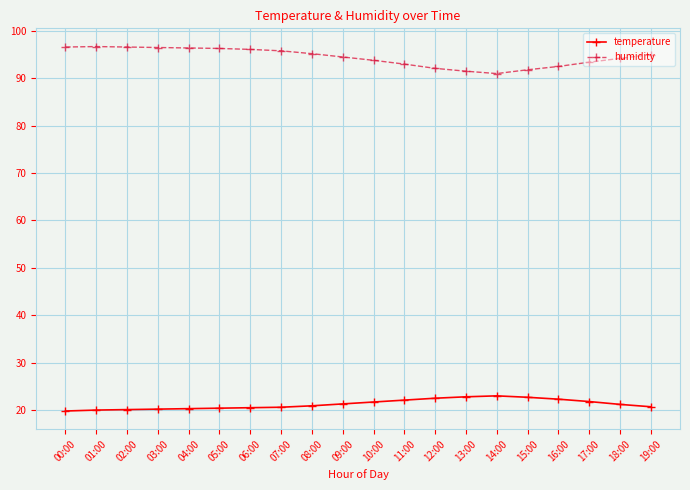

True or false: humidity has a value of 96.1 at 06:00.

True